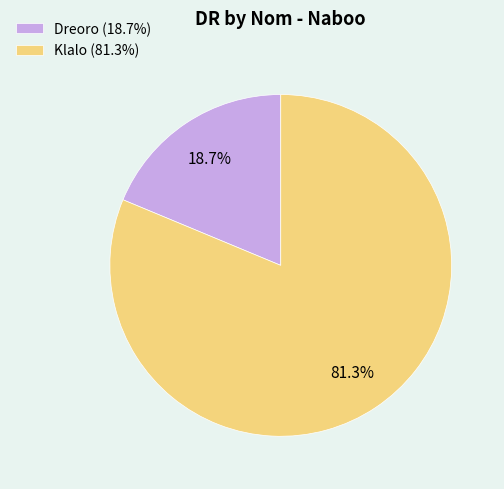

How many slices are in this pie chart?

2